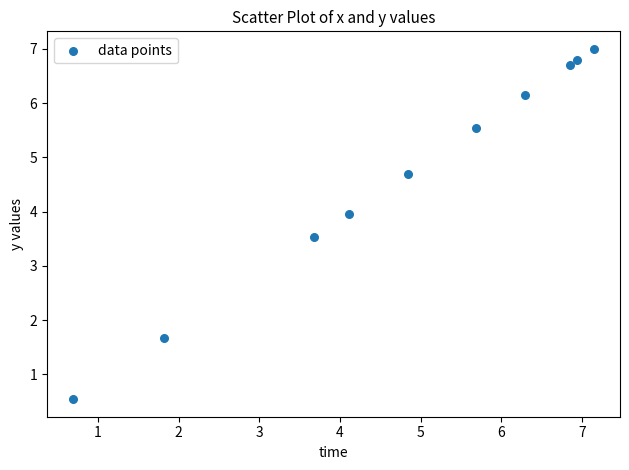

What Y value in the scatter plot is closest to 3?

3.5